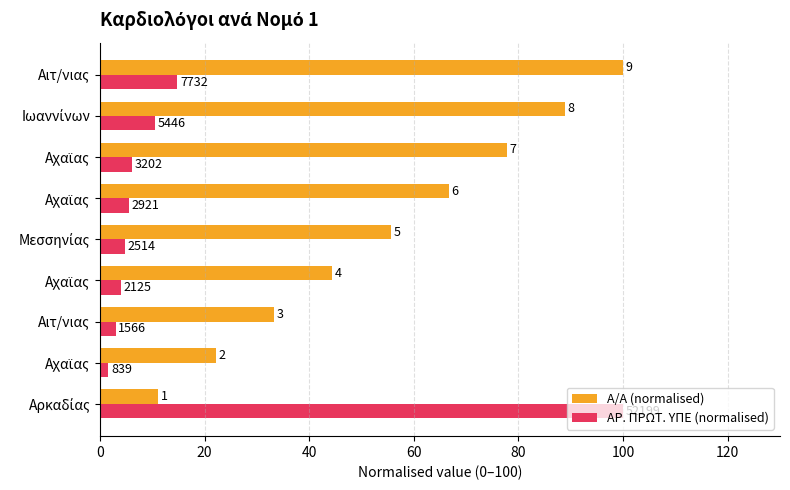

What is the average value of the Α/Α (normalised) series?

55.6